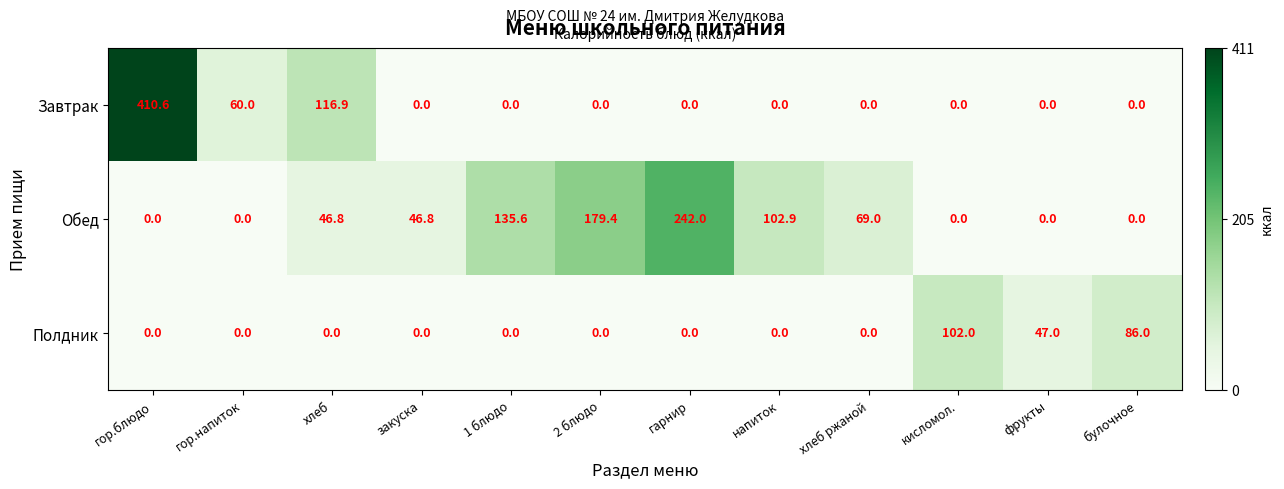

Which series has the widest spread of values?

Завтрак